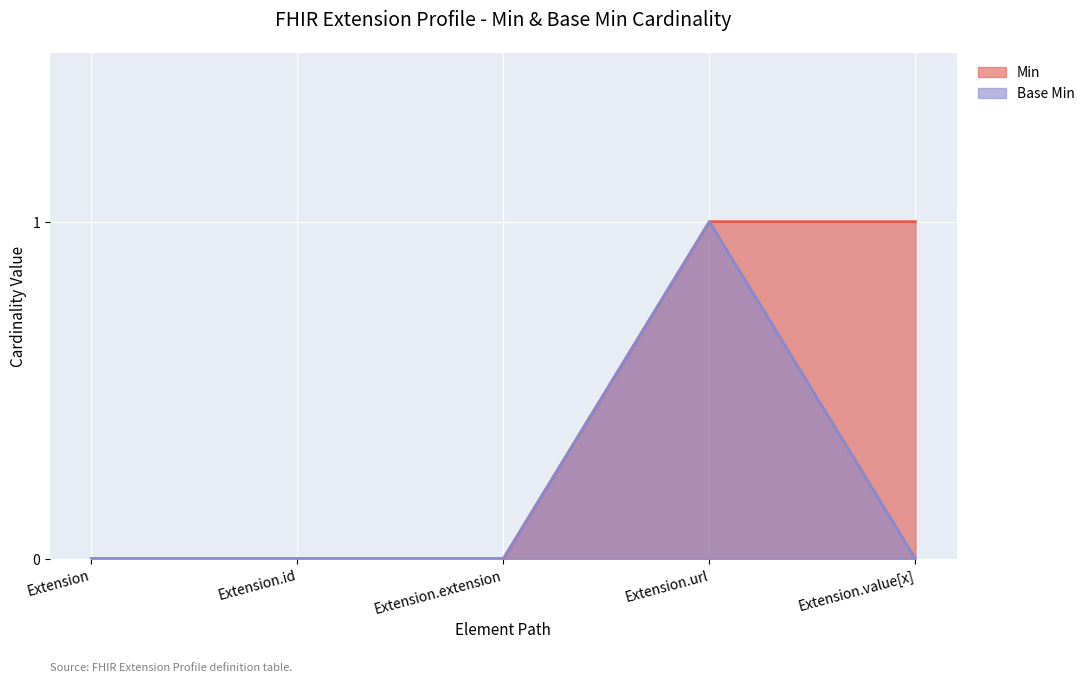

What is the maximum value shown in the chart?

1